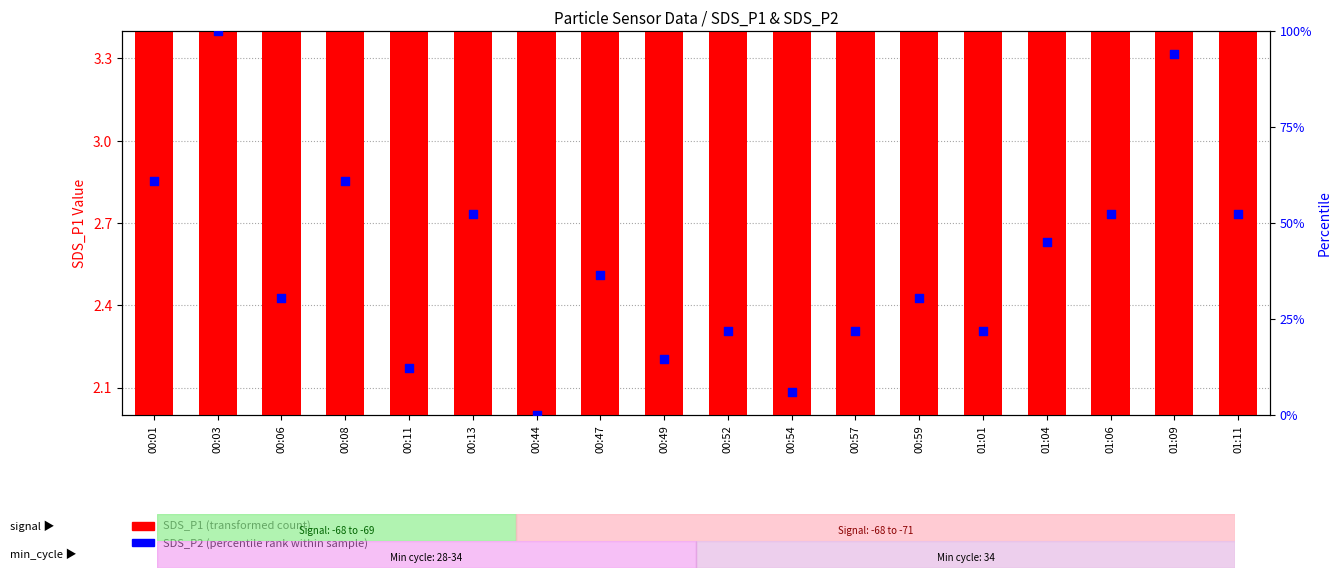

Which series contains the lowest Y value?

SDS_P2 (percentile rank within sample)